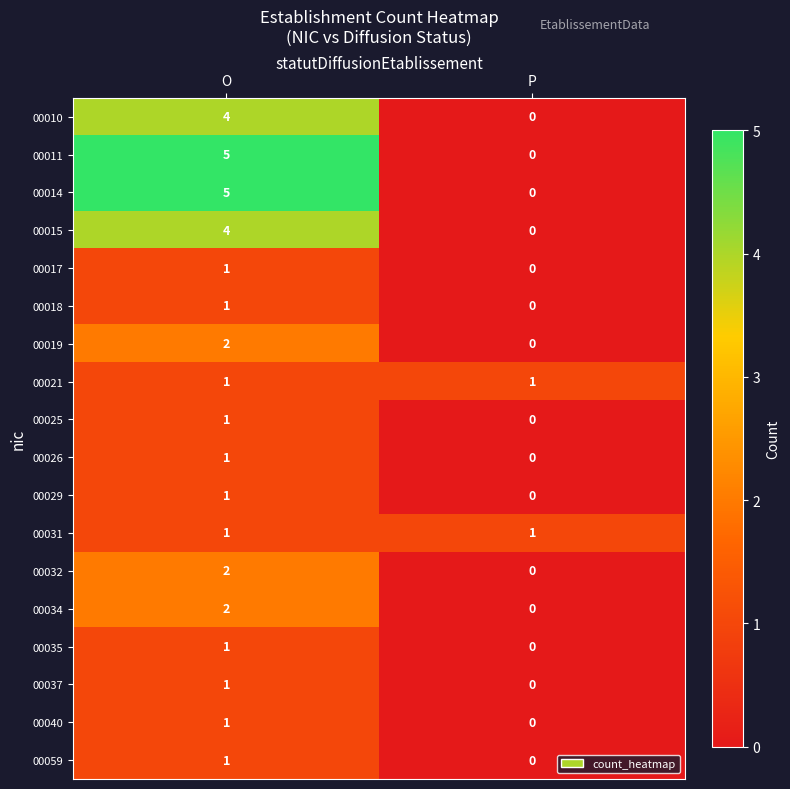

How many categories are shown in the chart?

2